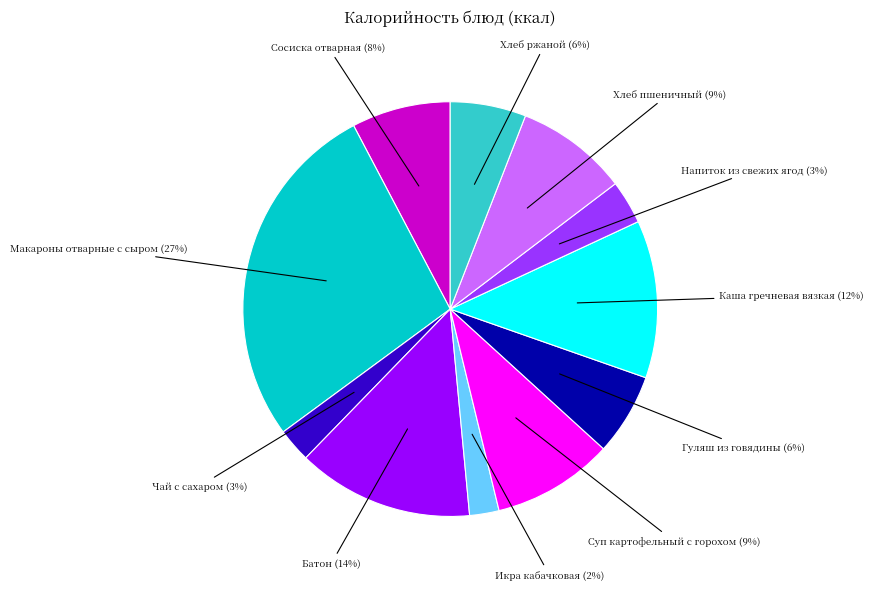

Is there a majority slice in this chart?

No